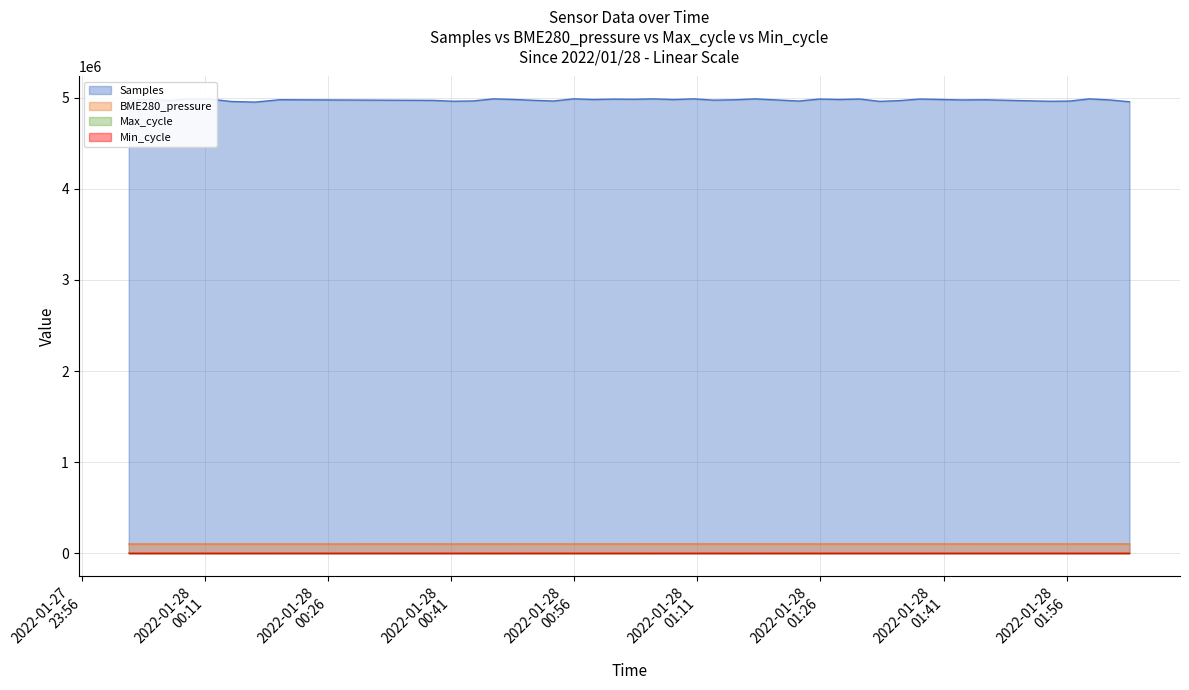

What is the average value of the Max_cycle series?

1576.6